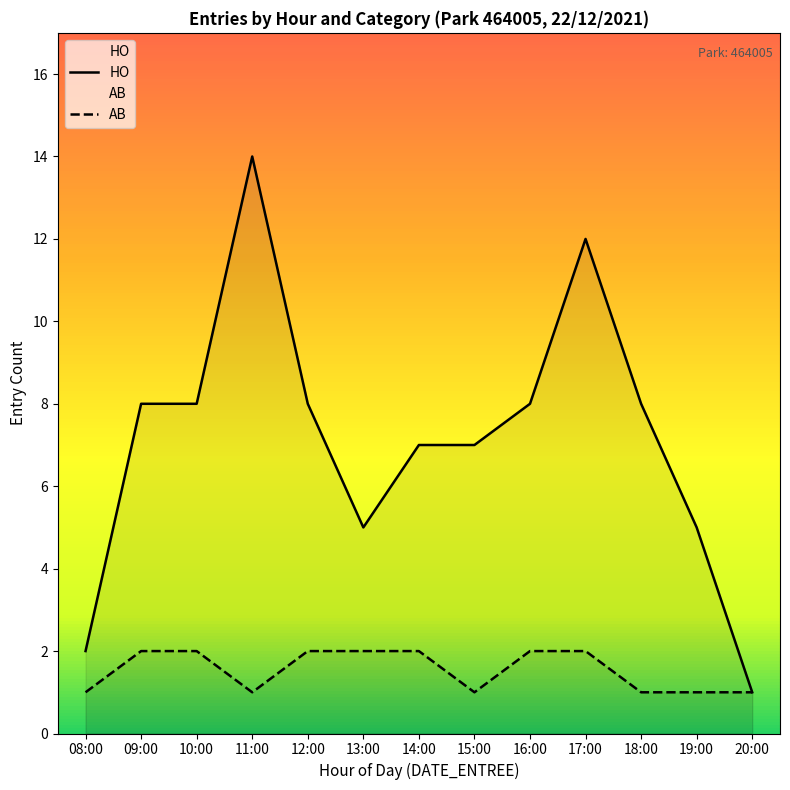

What is the approximate value of HO at 15:00, to the nearest 5?

5